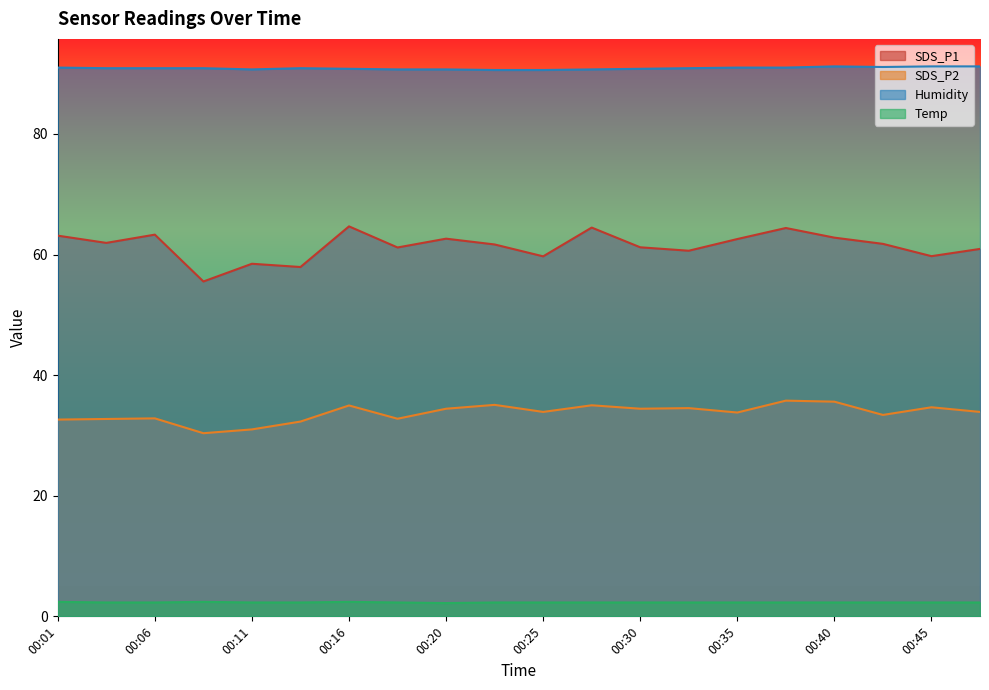

What is the total value across all series at 00:35?

189.7